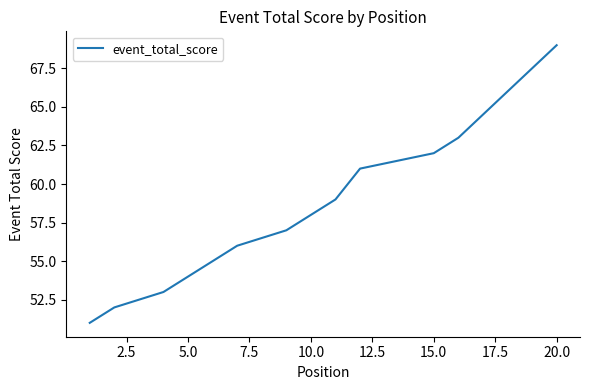

Does the chart have visible grid lines?

No